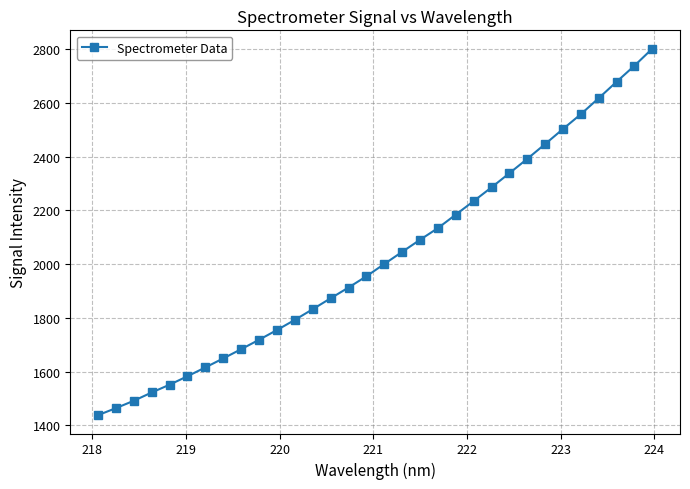

What is the value of the 14th point from the left?

1872.8